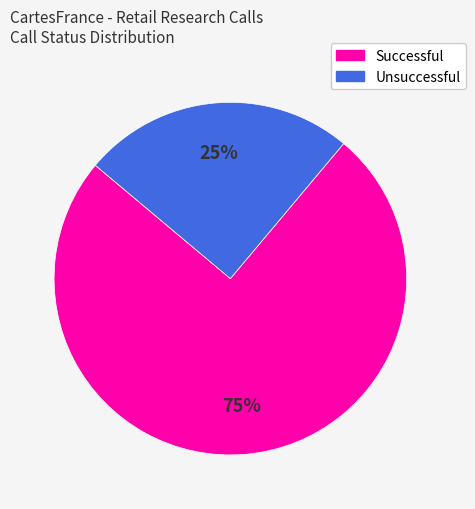

Combined, do Unsuccessful and Successful account for over 50%?

Yes